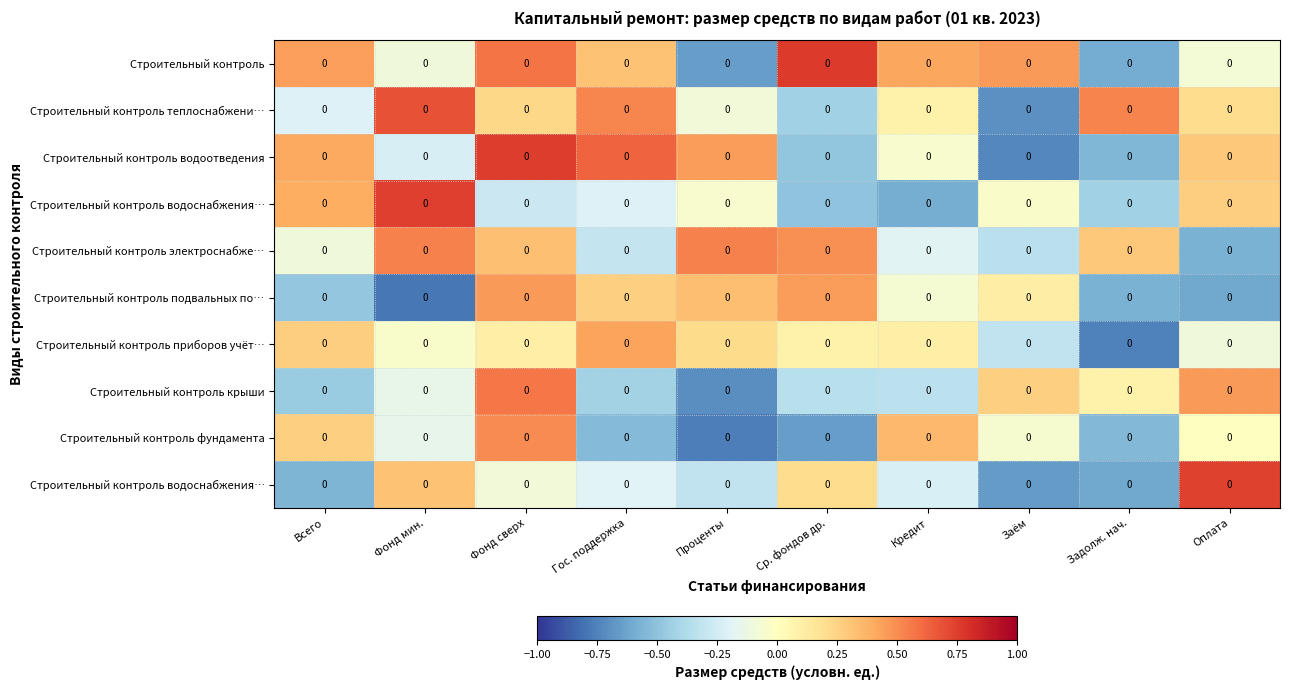

At which category is the sum across all series the highest?

Фонд сверх